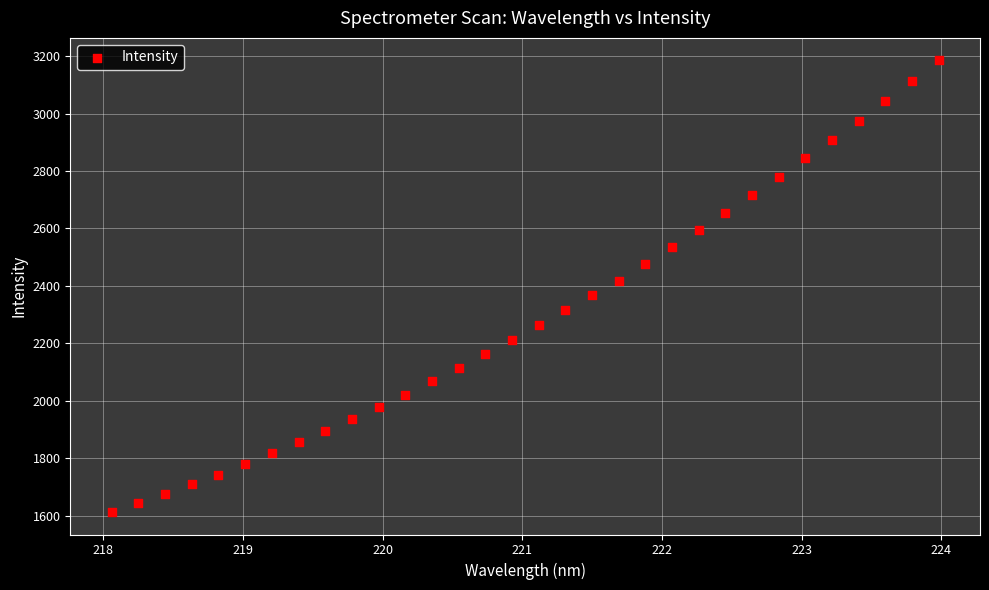

What is the range of Y values (max minus min)?

1572.9